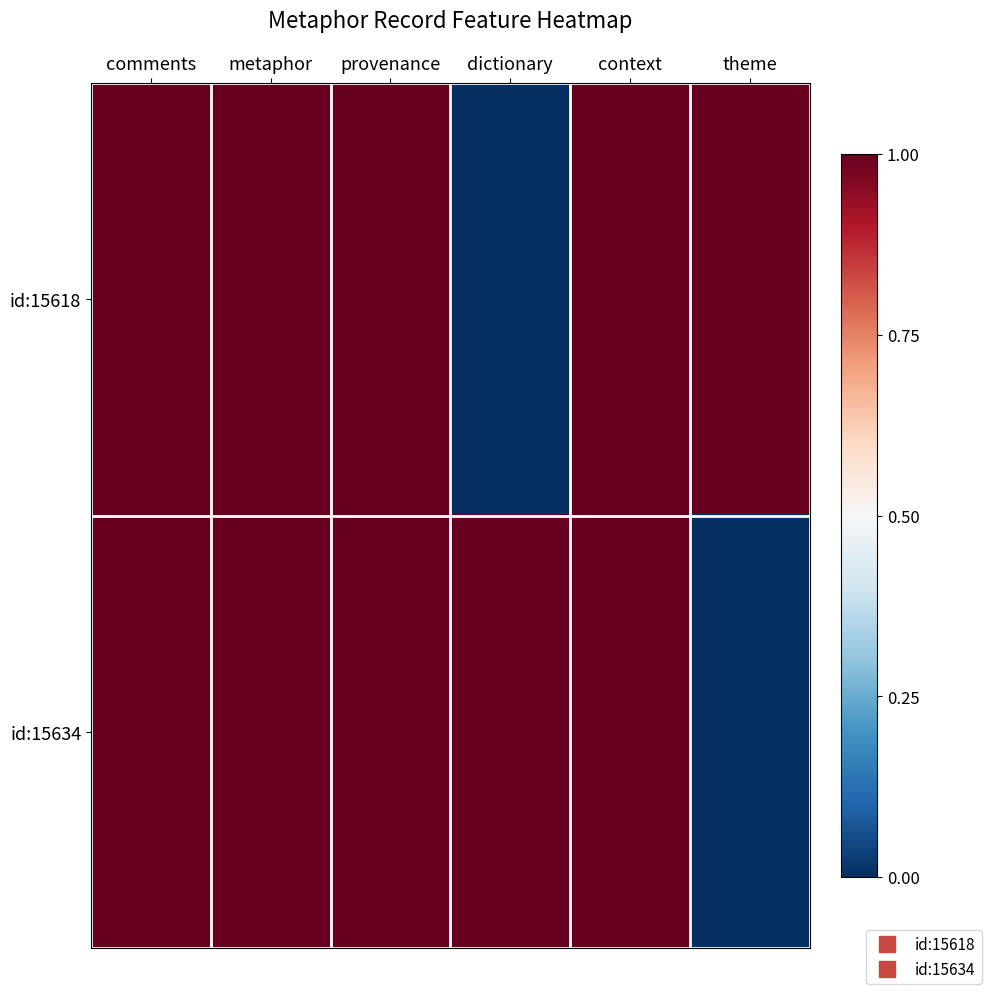

Reading left to right, what are all the values shown in this chart?

id:15618: comments=1	metaphor=1	provenance=1	dictionary=0	context=1	theme=1
id:15634: comments=1	metaphor=1	provenance=1	dictionary=1	context=1	theme=0